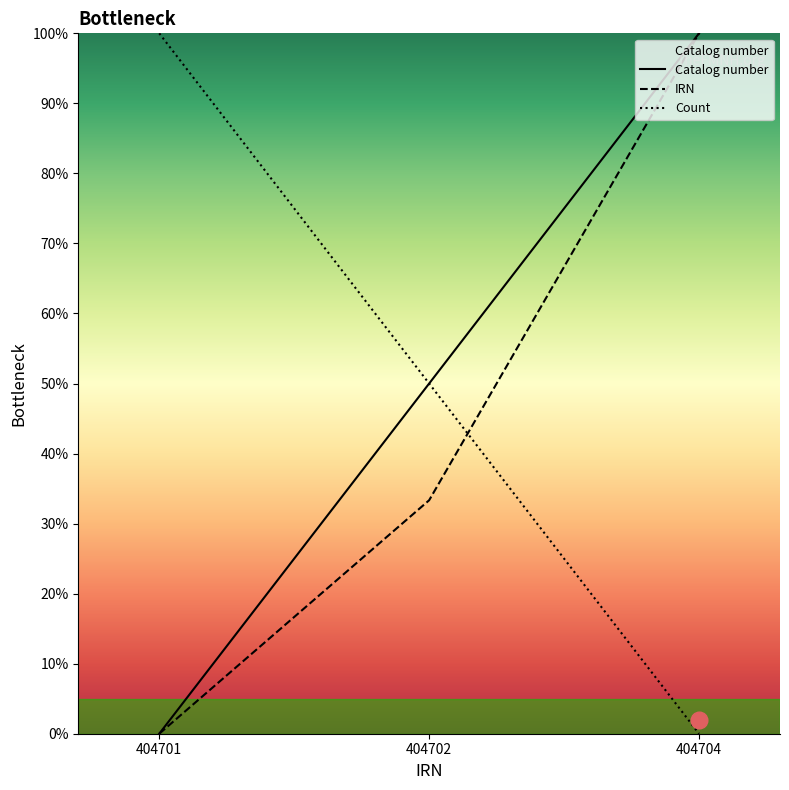

Between 404704 and 404702, which is larger?

404704